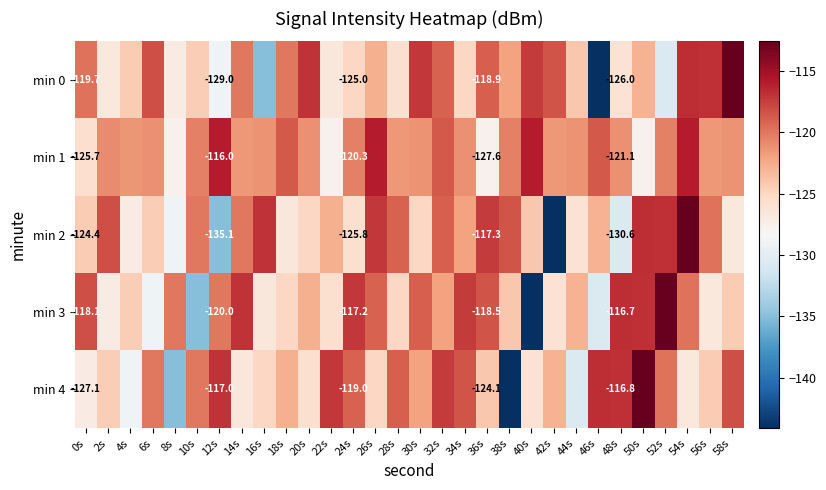

What is the smallest value displayed?

-144.1